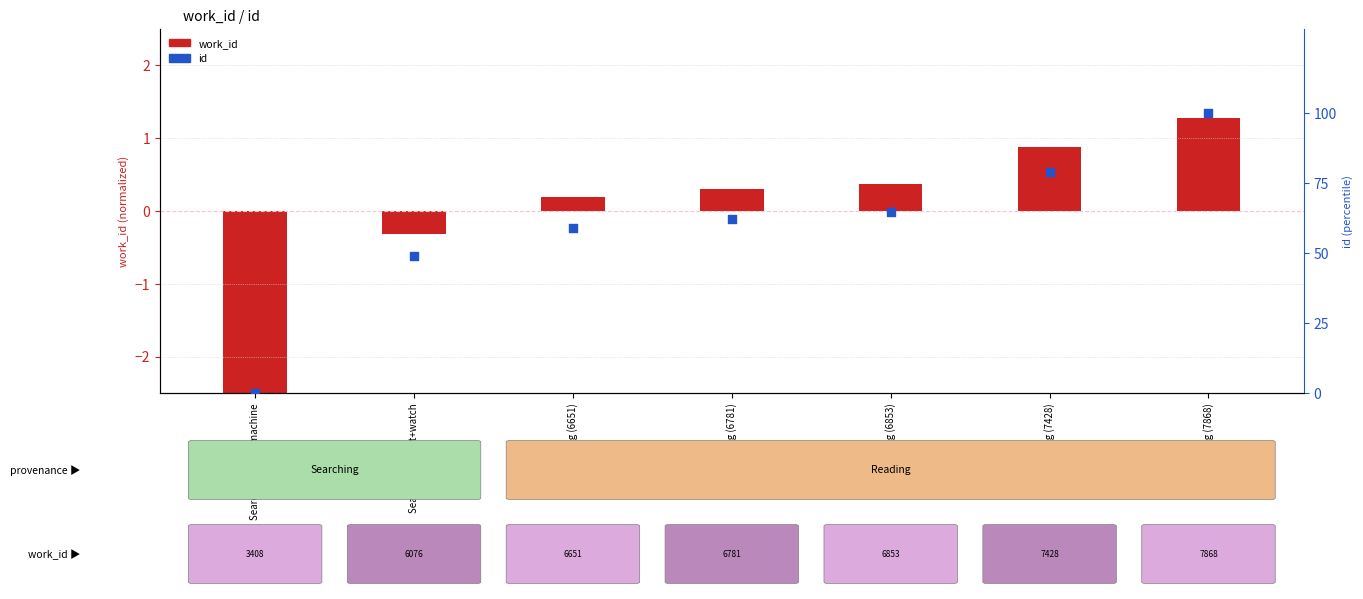

What is the change in value from Searching breast+watch to Reading (7868)?

+51.0